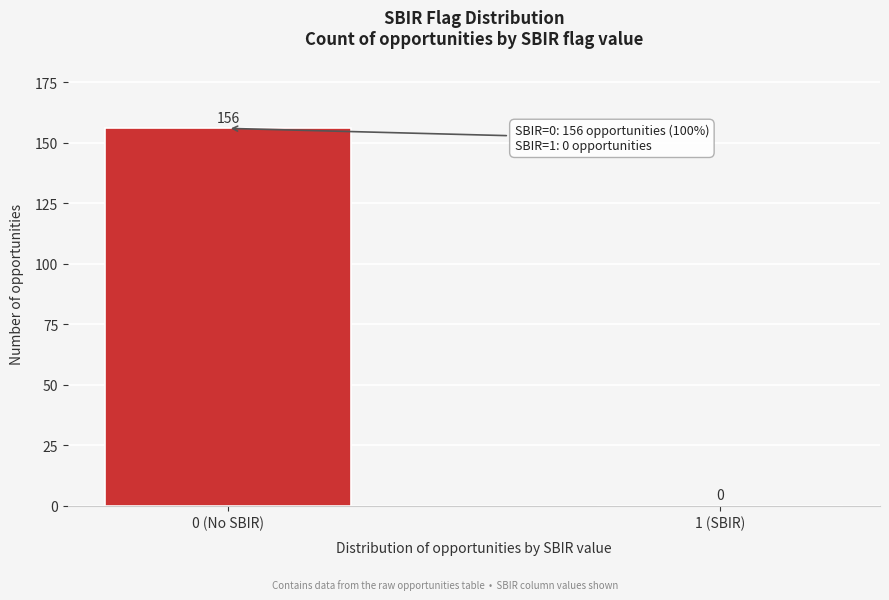

Reading left to right, what are all the values shown in this chart?

0 (No SBIR)=156	1 (SBIR)=0